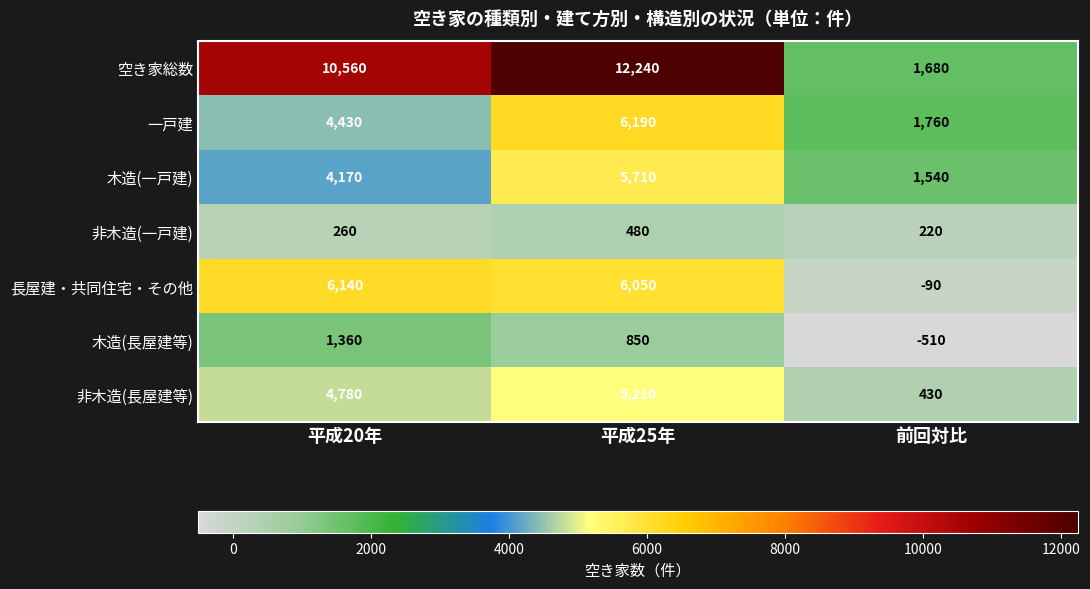

Which series has the largest total across all categories?

空き家総数